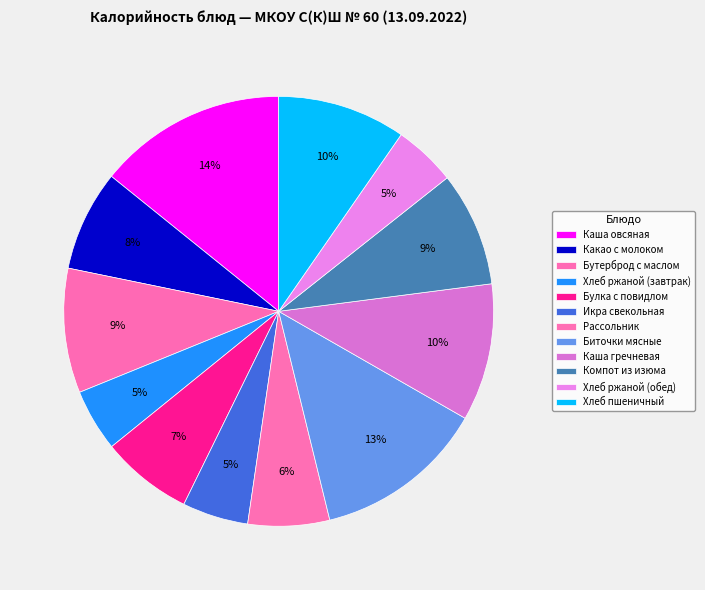

How much of the chart is everything except Рассольник?

93.9%